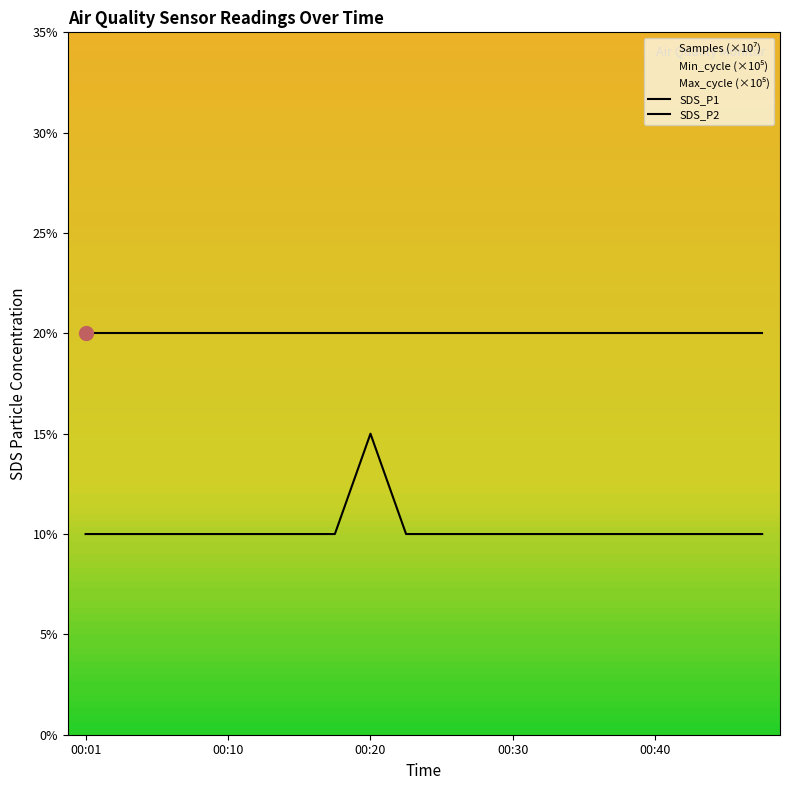

True or false: the data shows 0.1 at 00:45.

True